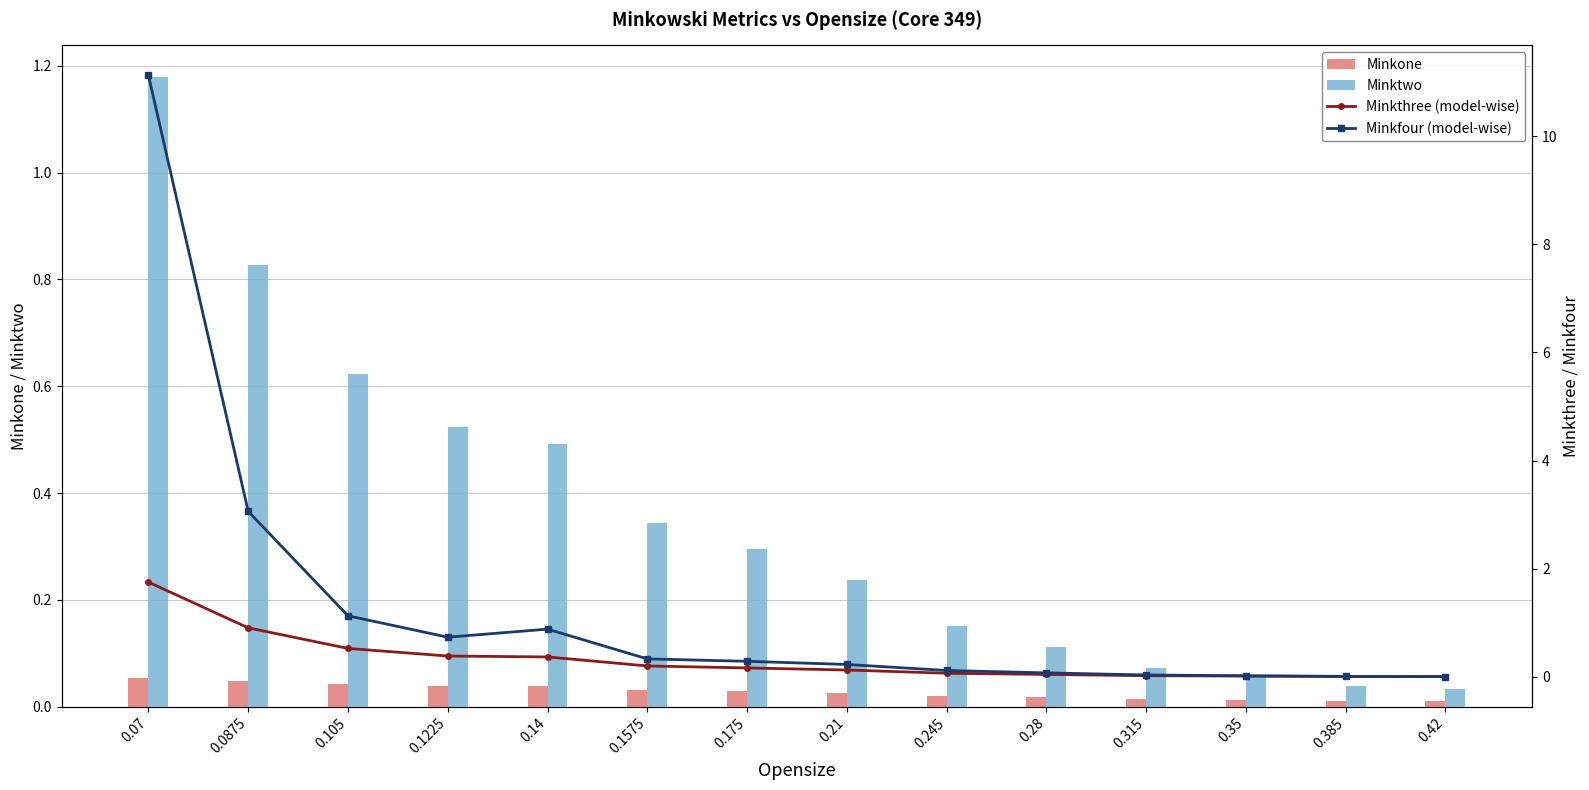

At 0.105, list the series in order from smallest to largest.

Minkone, Minkthree (model-wise), Minktwo, Minkfour (model-wise)